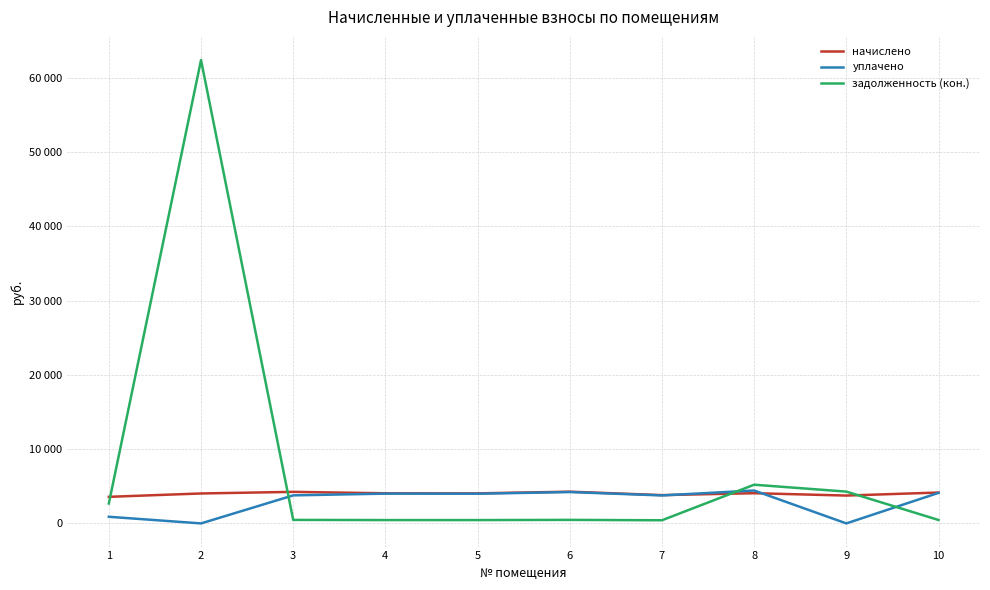

True or false: задолженность (кон.) has more than 1 points higher than both neighbors.

True